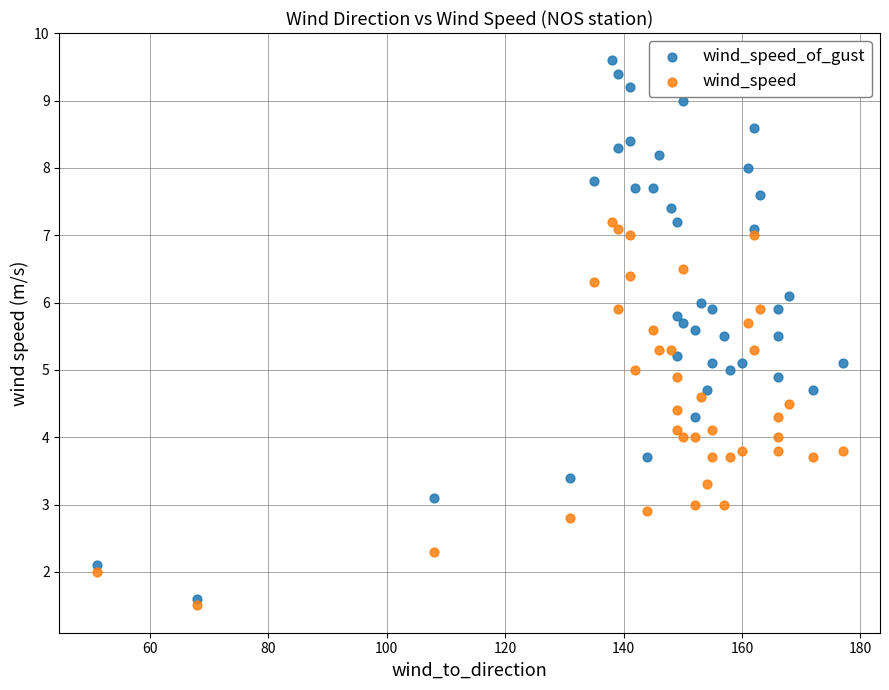

Which series has the widest spread of Y values?

wind_speed_of_gust